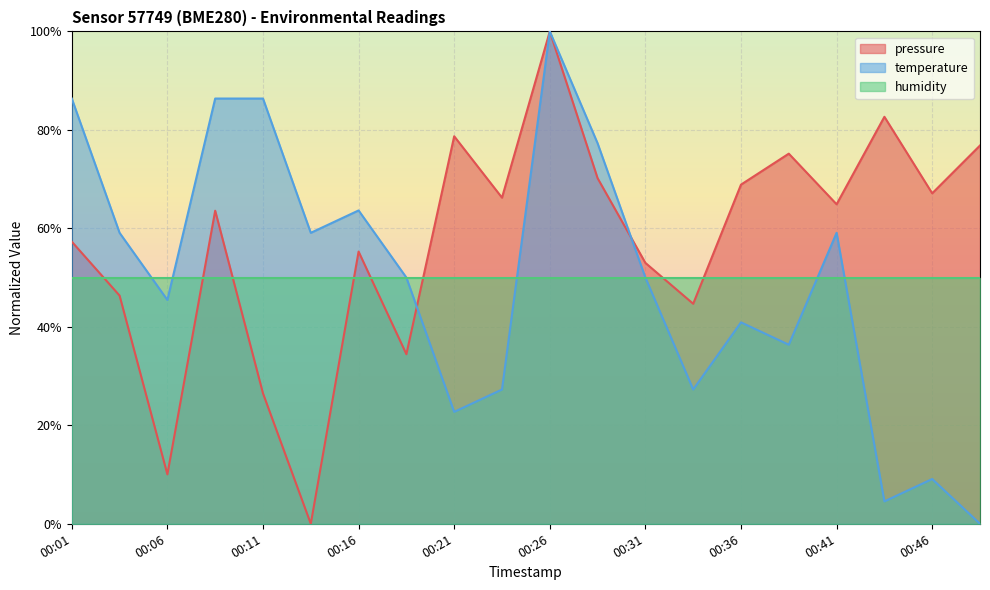

Which series has the largest total across all categories?

pressure